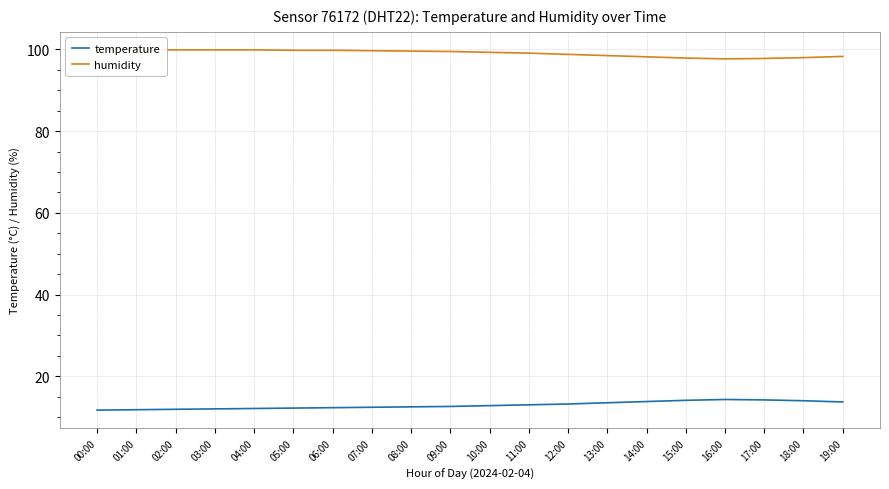

True or false: temperature and humidity cross at least once.

False